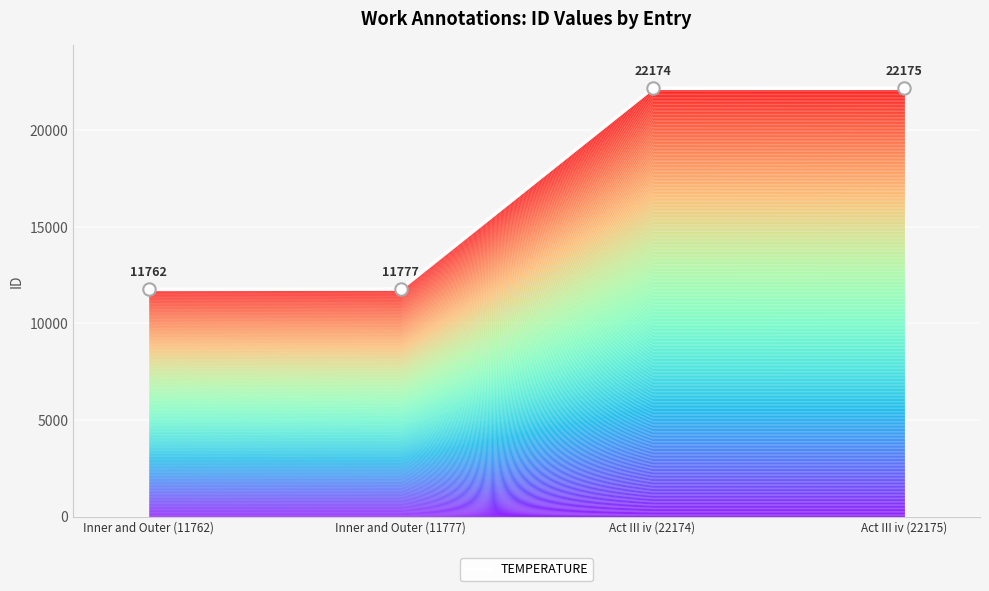

Which has a higher value, Inner and Outer (11762) or Act III iv (22174)?

Act III iv (22174)